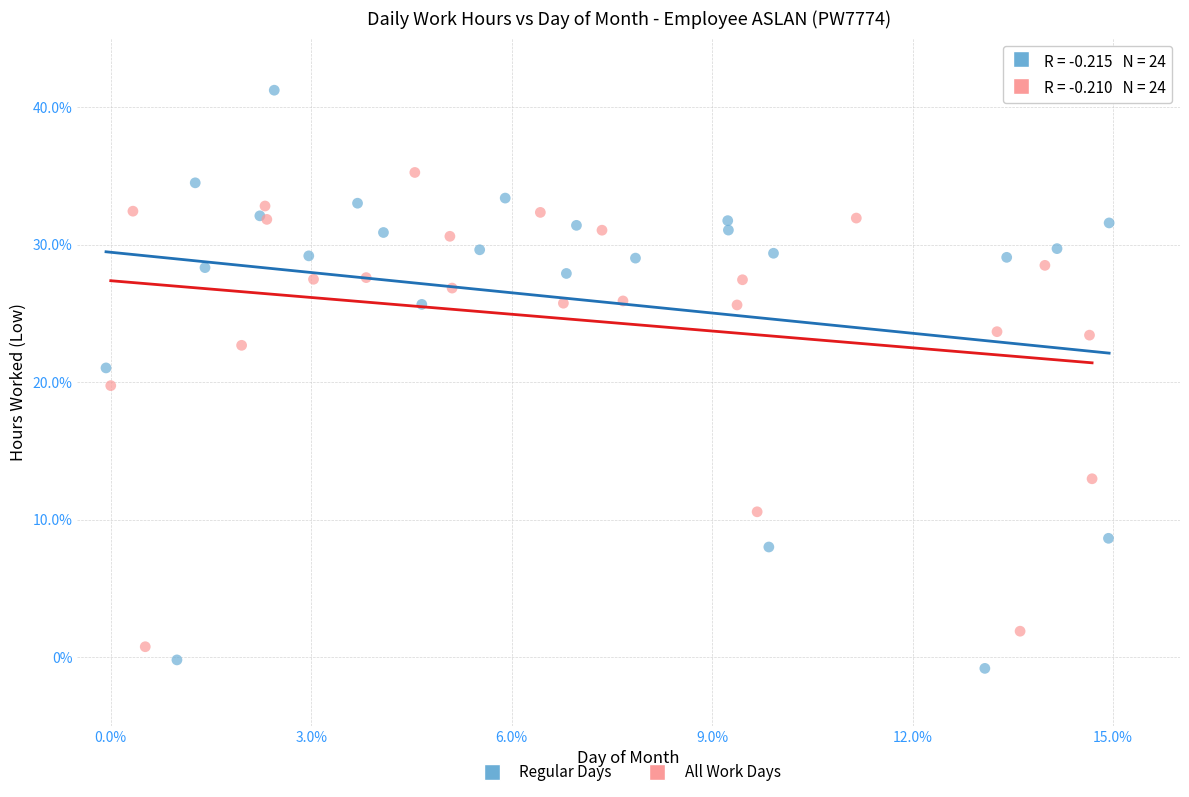

Which series contains the lowest Y value?

Regular Days